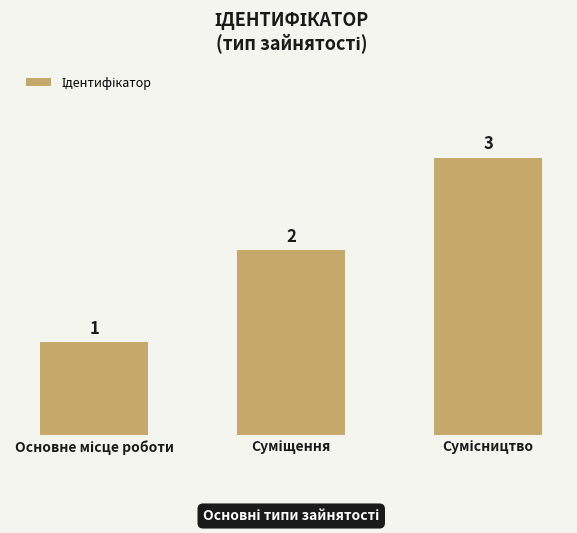

What is the maximum value shown in the chart?

3